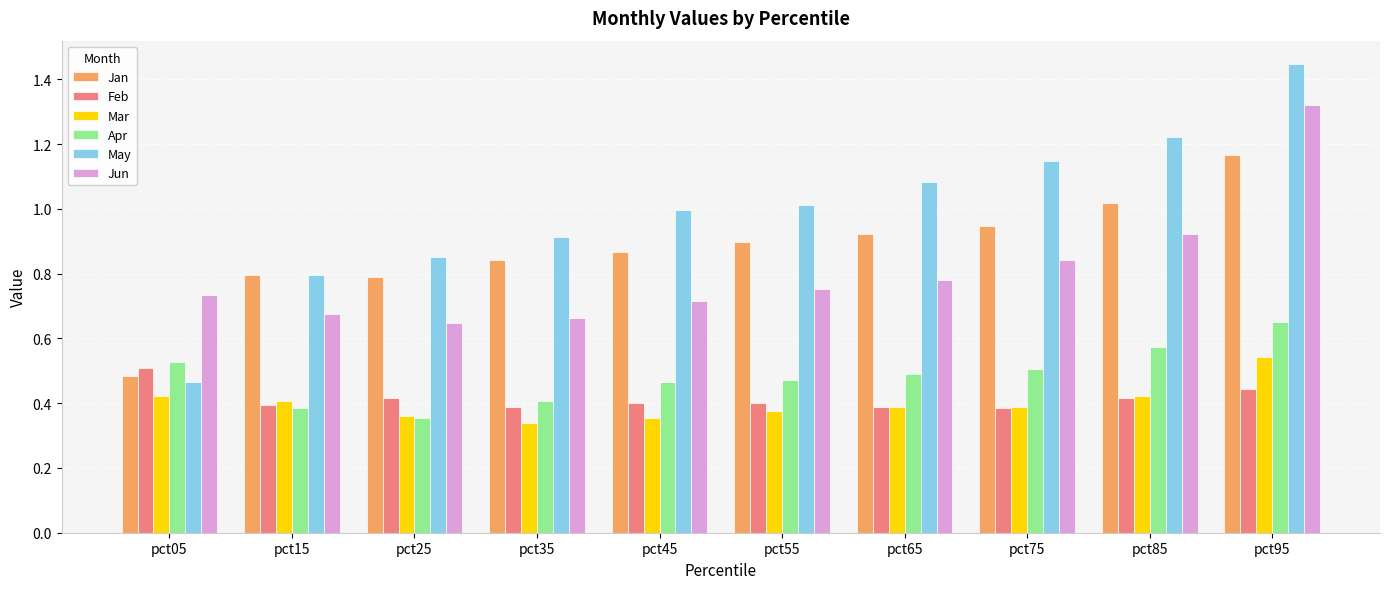

At which label does Apr reach its peak?

pct95